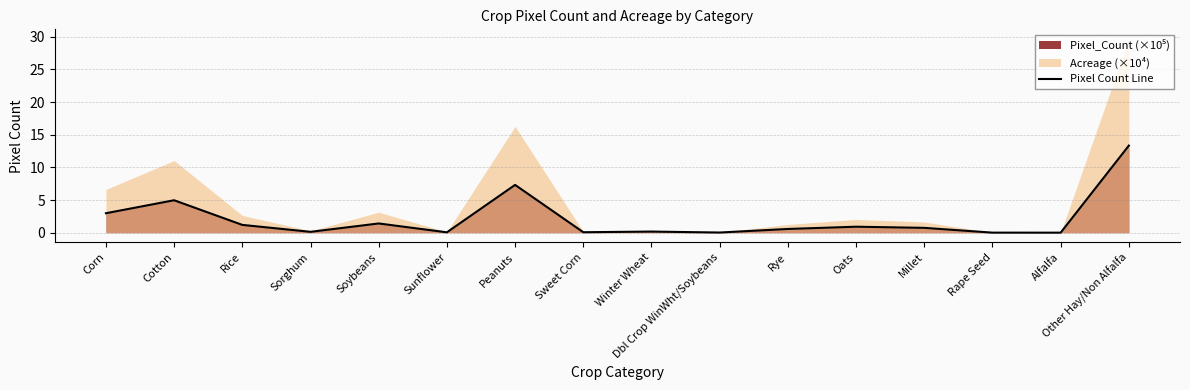

Reading right to left, list all the values displayed in this chart.

Other Hay/Non Alfalfa=13.3	Alfalfa=0.0	Rape Seed=0.0	Millet=0.7	Oats=0.9	Rye=0.6	Dbl Crop WinWht/Soybeans=0.0	Winter Wheat=0.2	Sweet Corn=0.1	Peanuts=7.3	Sunflower=0.1	Soybeans=1.4	Sorghum=0.1	Rice=1.2	Cotton=5.0	Corn=3.0